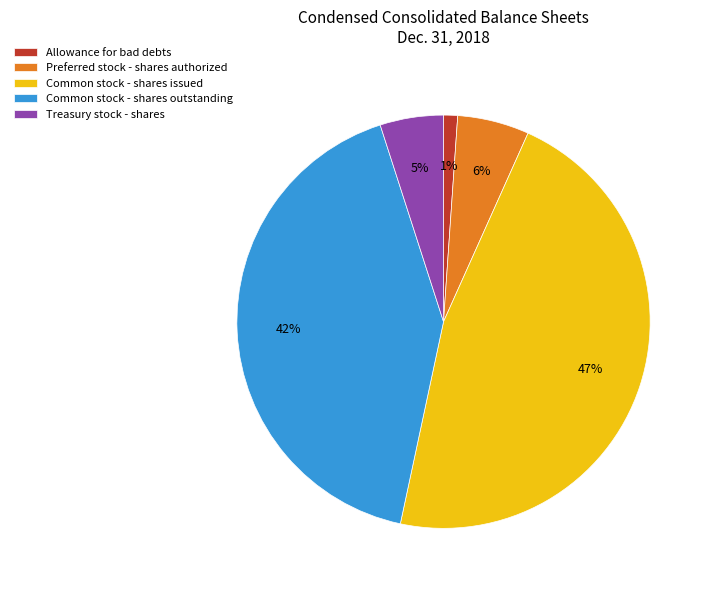

Which category has the smallest portion of the pie?

Allowance for bad debts